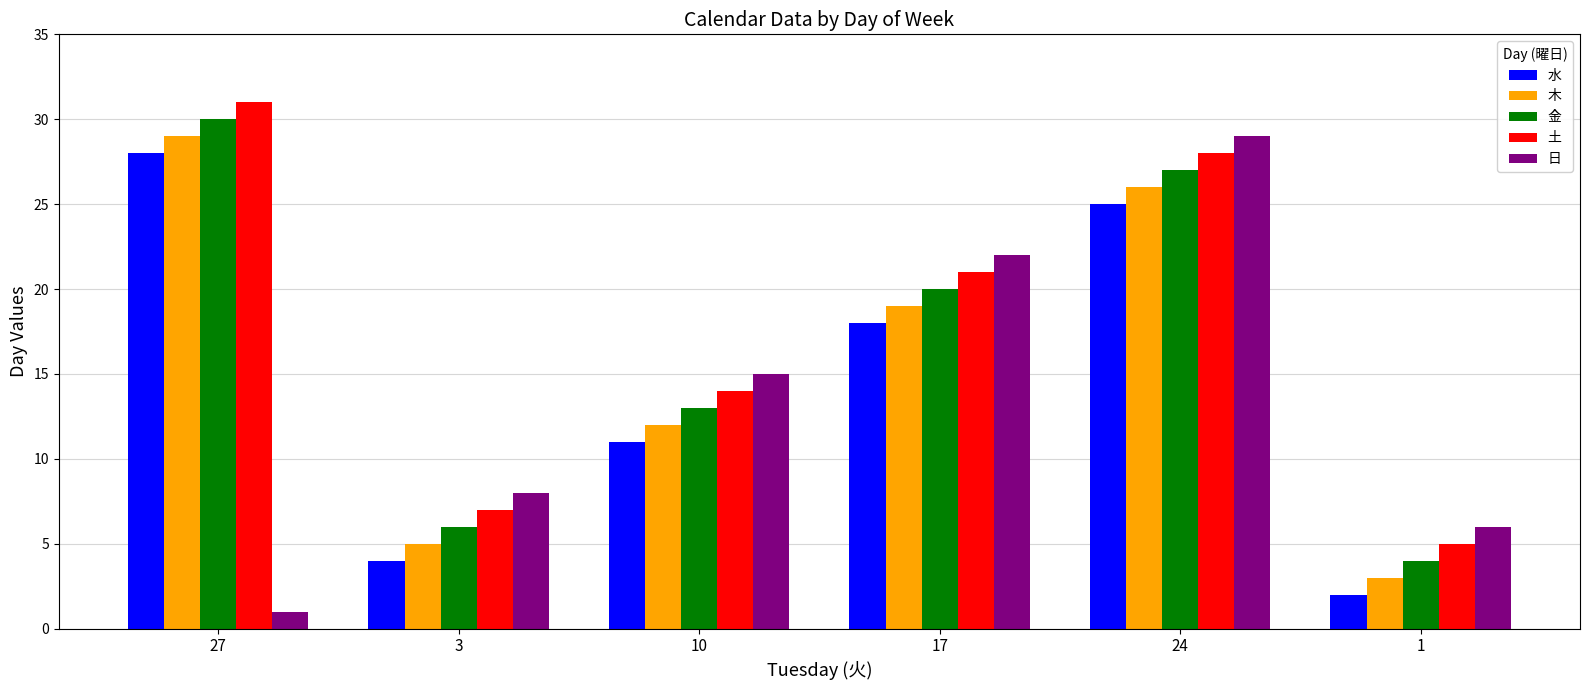

How many categories are shown in the chart?

6